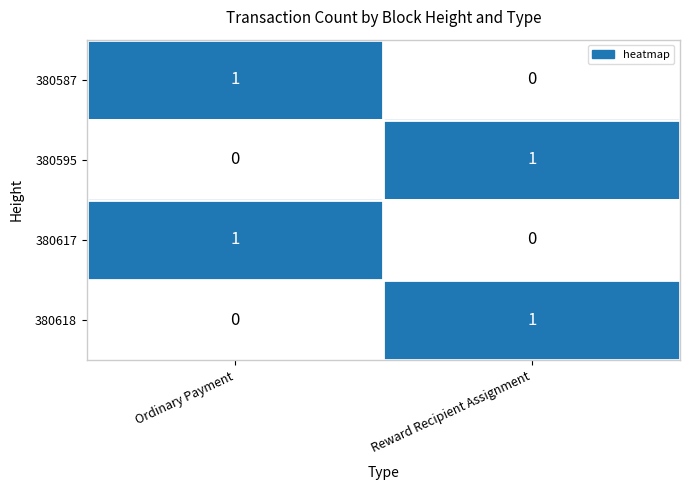

Reading left to right, list all the values displayed in this chart.

380587: Ordinary Payment=1	Reward Recipient Assignment=0
380595: Ordinary Payment=0	Reward Recipient Assignment=1
380617: Ordinary Payment=1	Reward Recipient Assignment=0
380618: Ordinary Payment=0	Reward Recipient Assignment=1